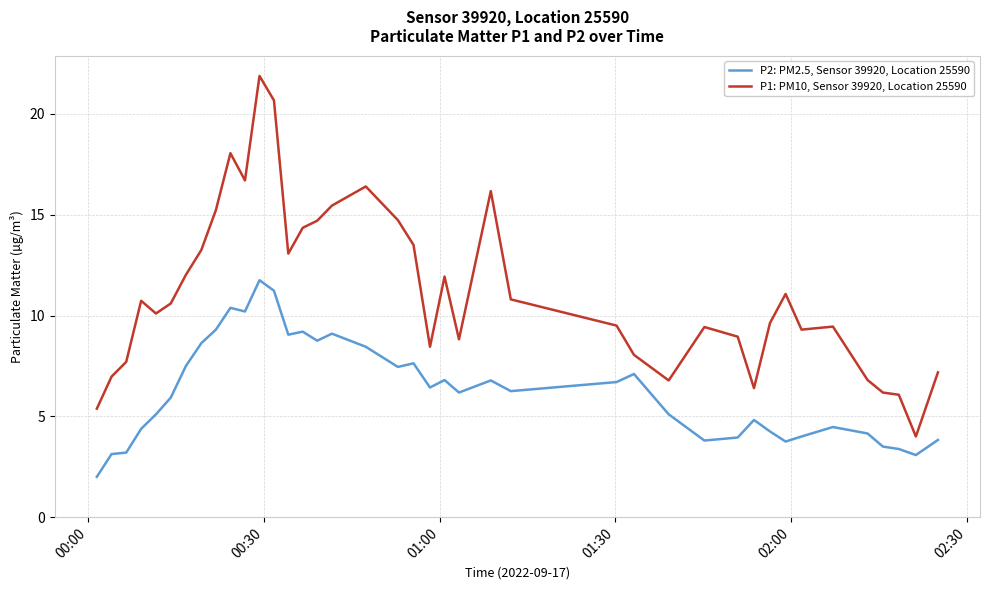

Which series has the largest total across all categories?

P1: PM10, Sensor 39920, Location 25590